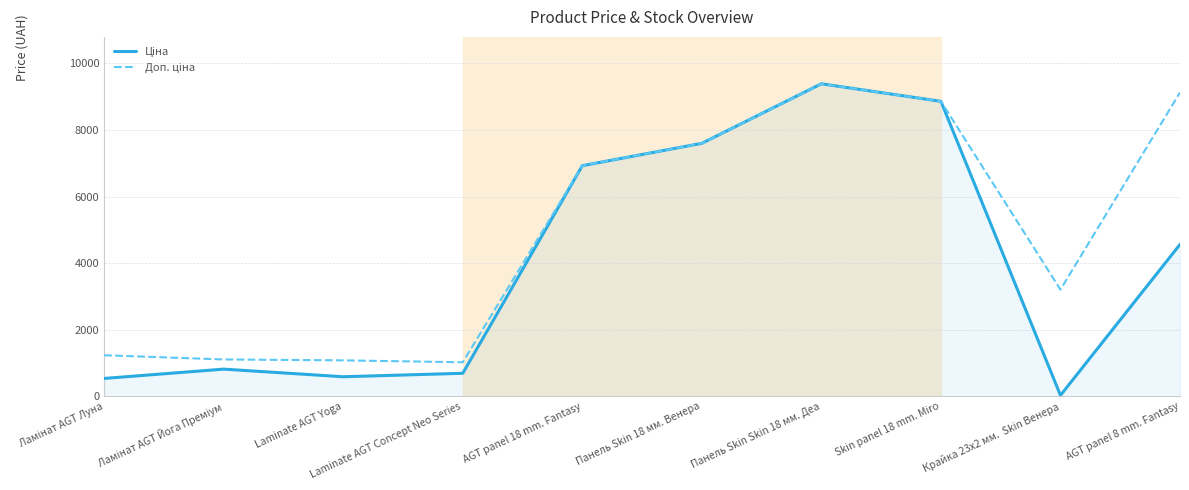

What position from the left is Laminate AGT Yoga?

3